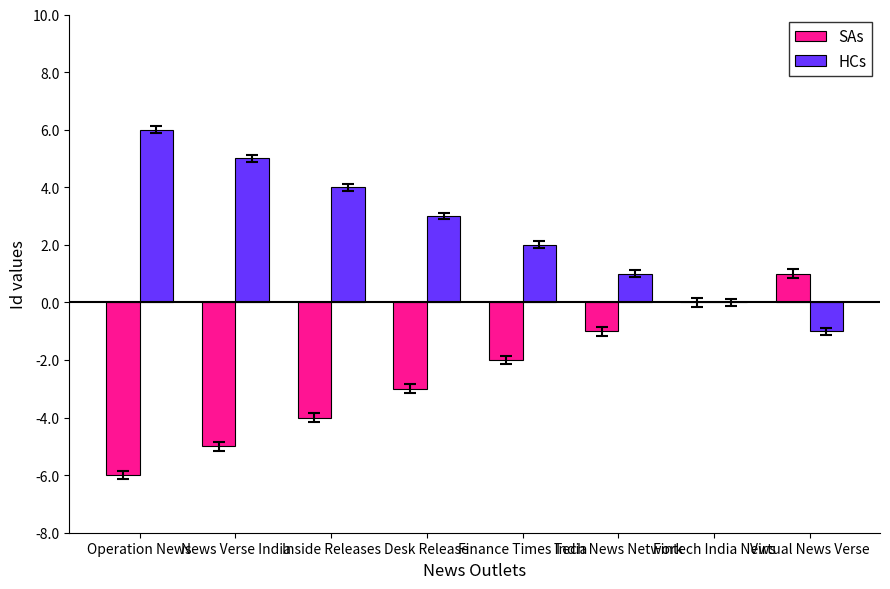

How many categories are shown in the chart?

8